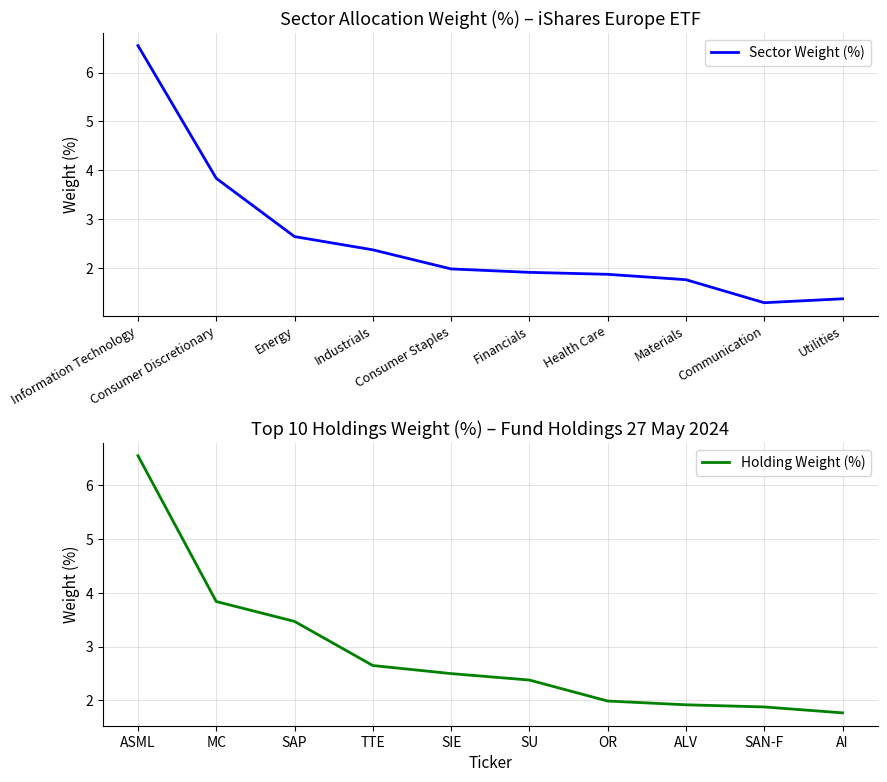

At which label does Holding Weight (%) reach its peak?

ASML